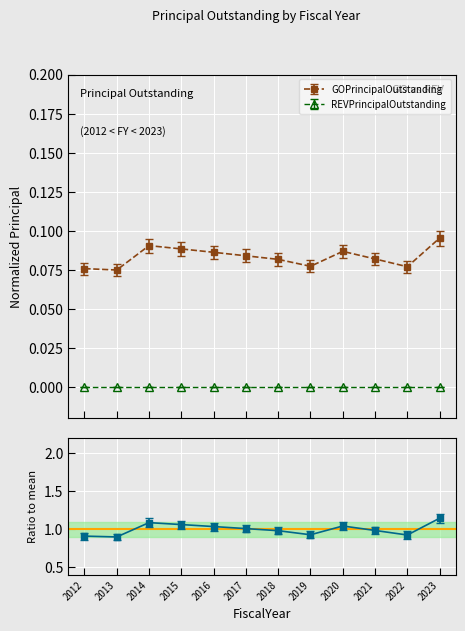

How many data points are less than 1?

6